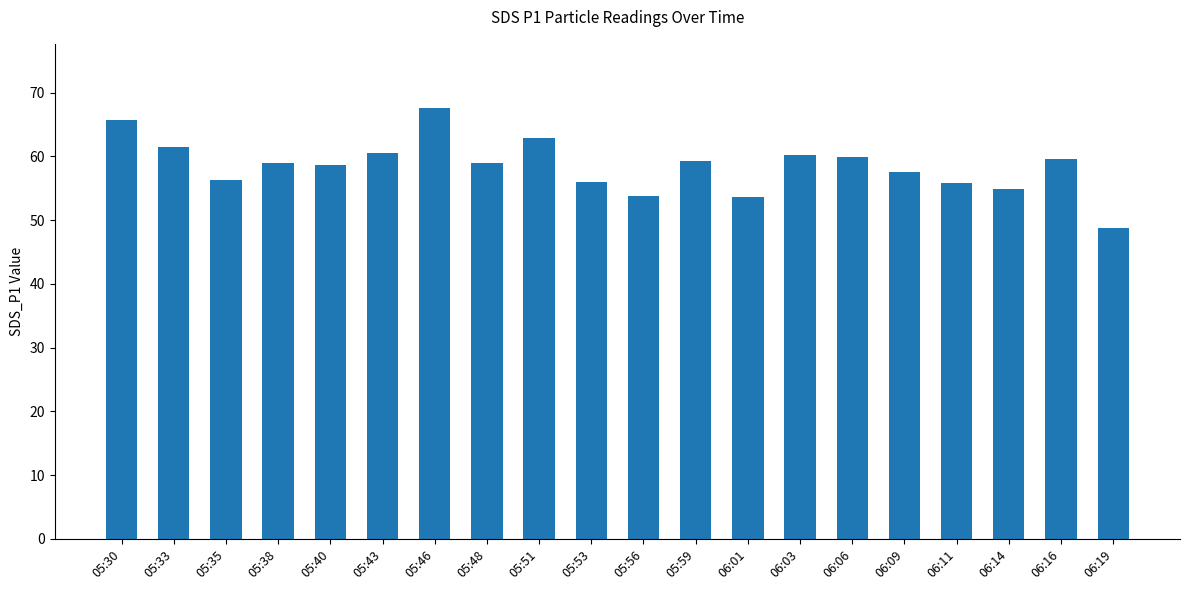

What position from the right is 05:35?

18